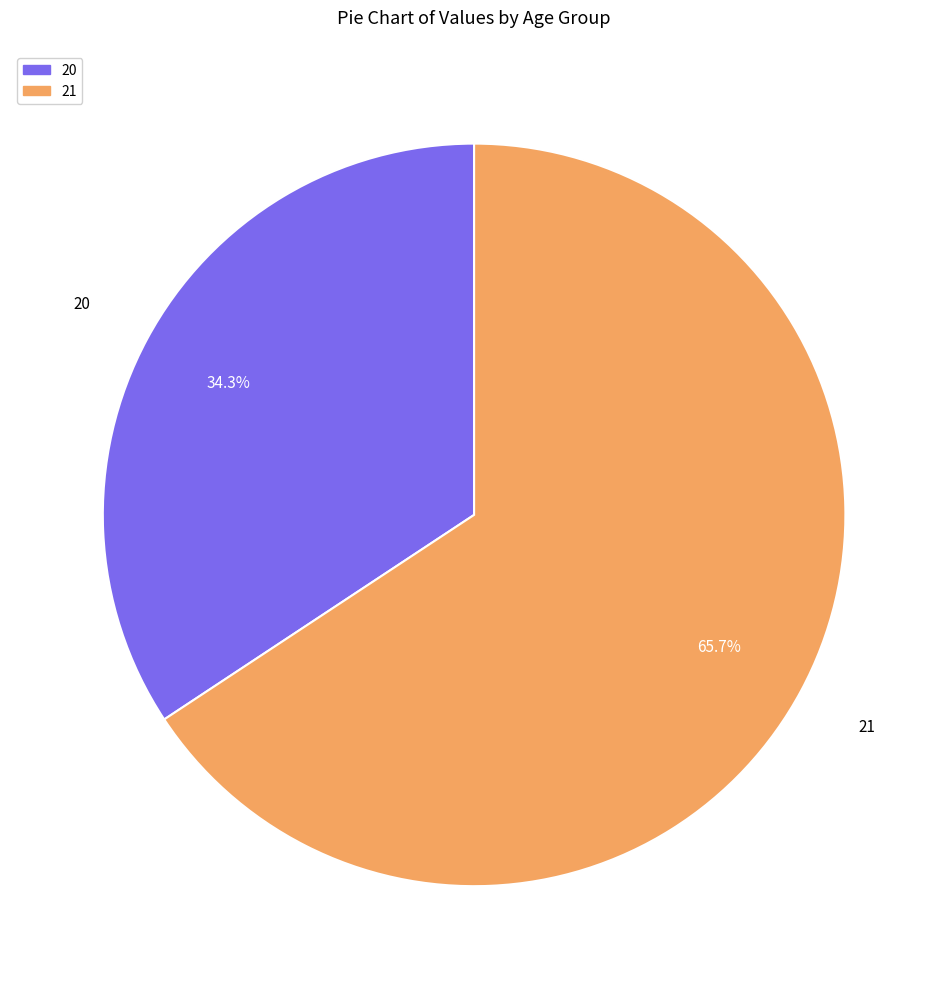

Which slice is the largest?

21